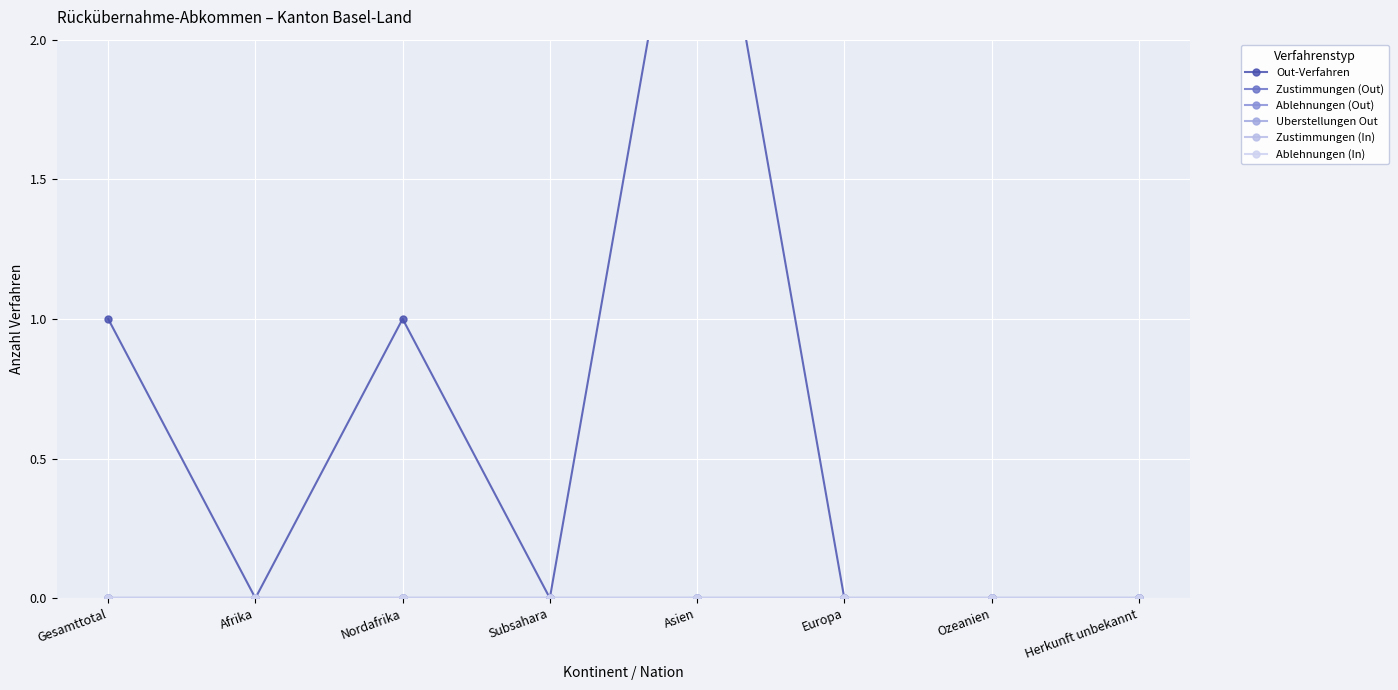

Which series changed the most between Gesamttotal and Nordafrika?

Out-Verfahren